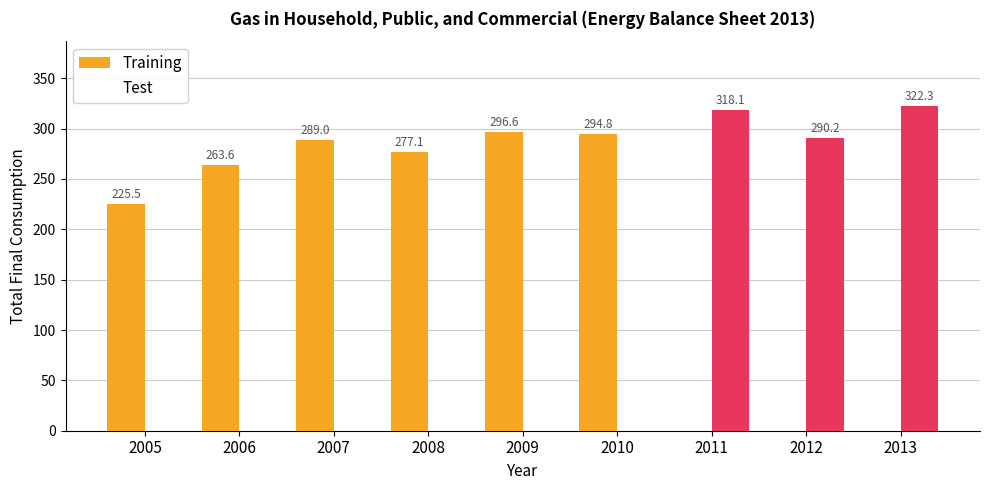

Which series has the largest total across all categories?

Training